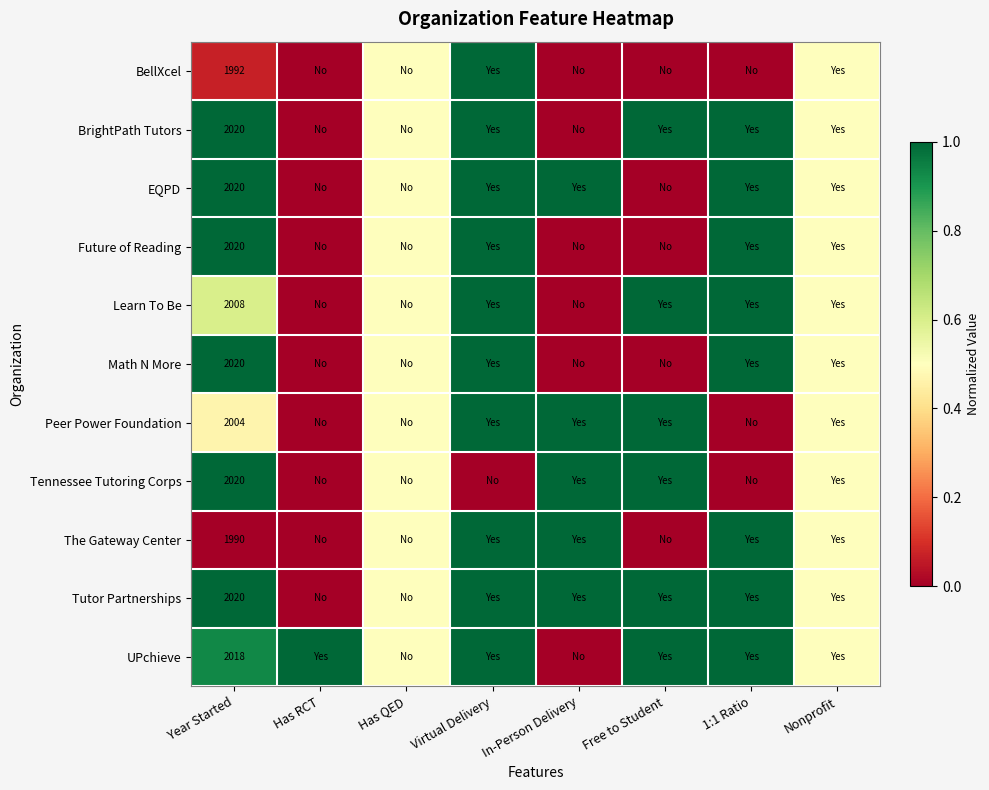

At how many categories does at least one series exceed 0?

8